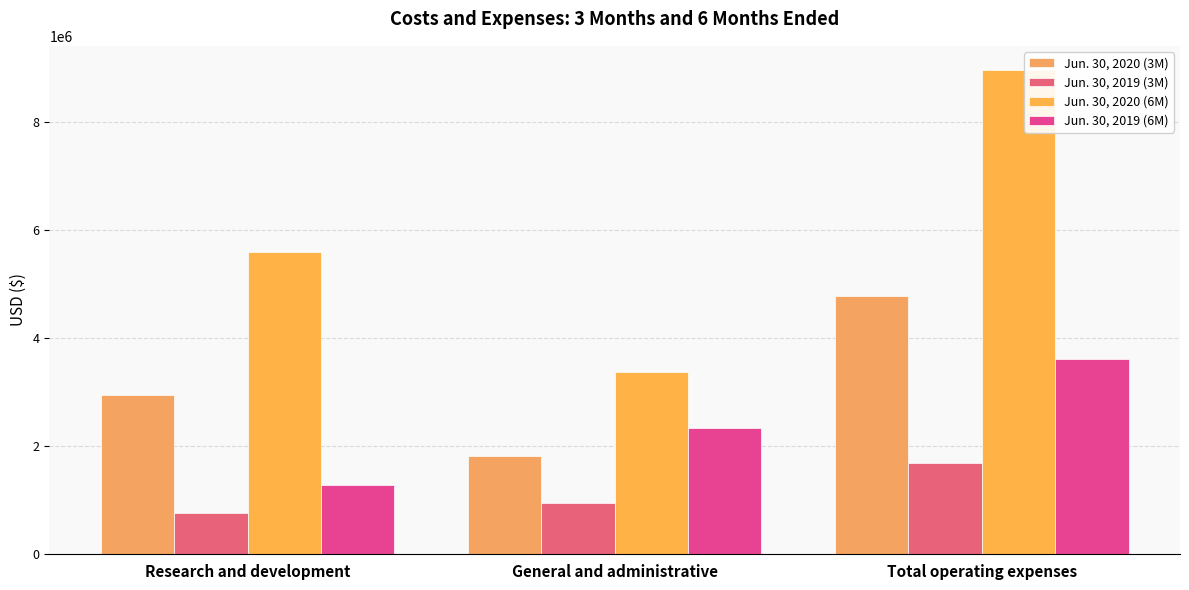

Rank the series by their average value, from highest to lowest.

Jun. 30, 2020 (6M), Jun. 30, 2020 (3M), Jun. 30, 2019 (6M), Jun. 30, 2019 (3M)